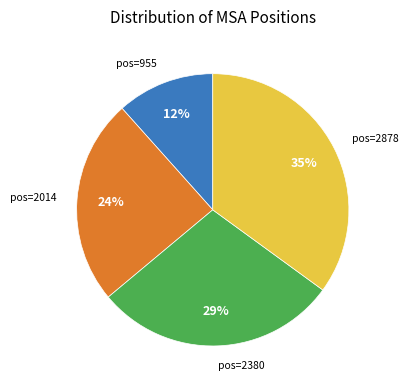

Count the number of slices in the pie.

4